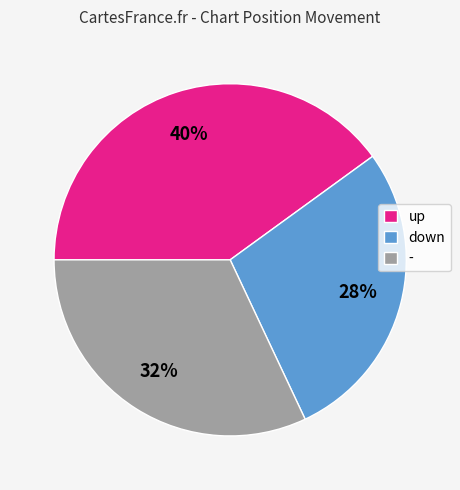

Does down account for over 50% of the chart?

No